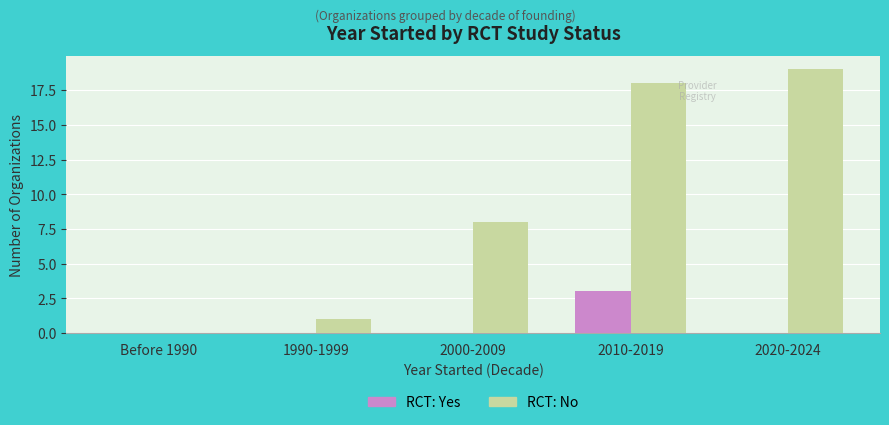

Does the chart contain stacked bars?

No